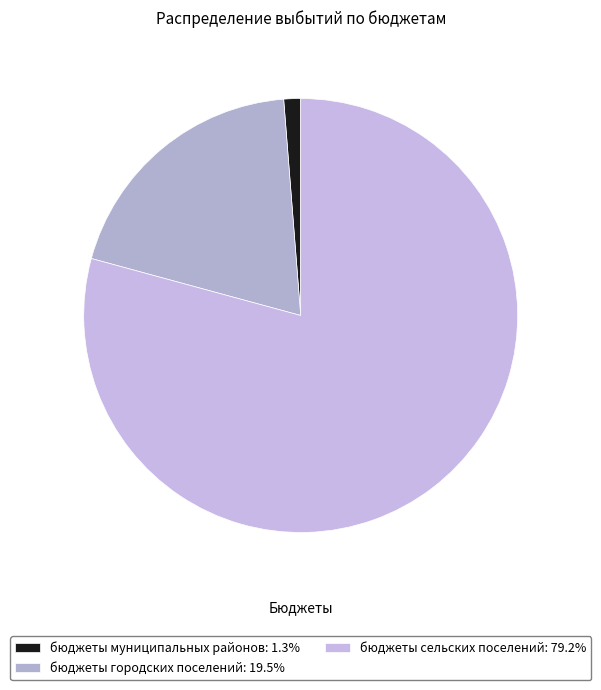

How many slices are in this pie chart?

3